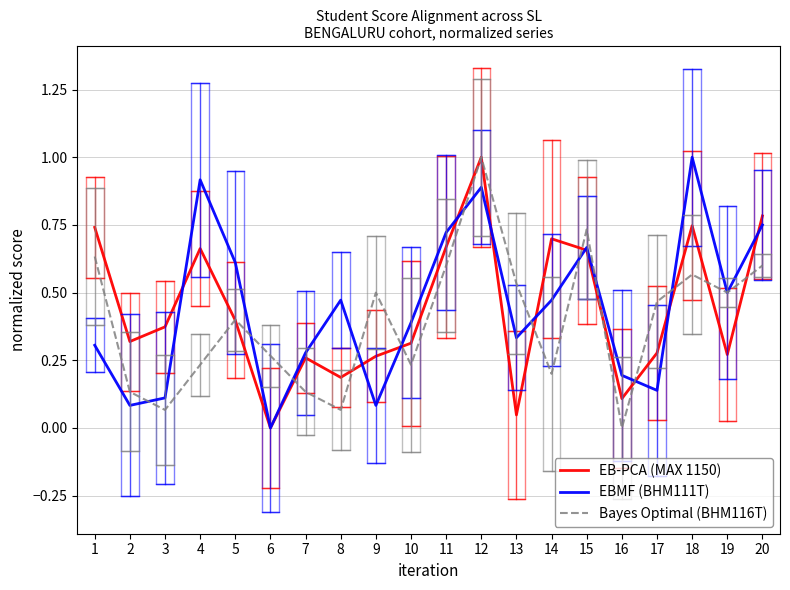

What are all the series names shown in the legend?

EB-PCA (MAX 1150), EBMF (BHM111T), Bayes Optimal (BHM116T)